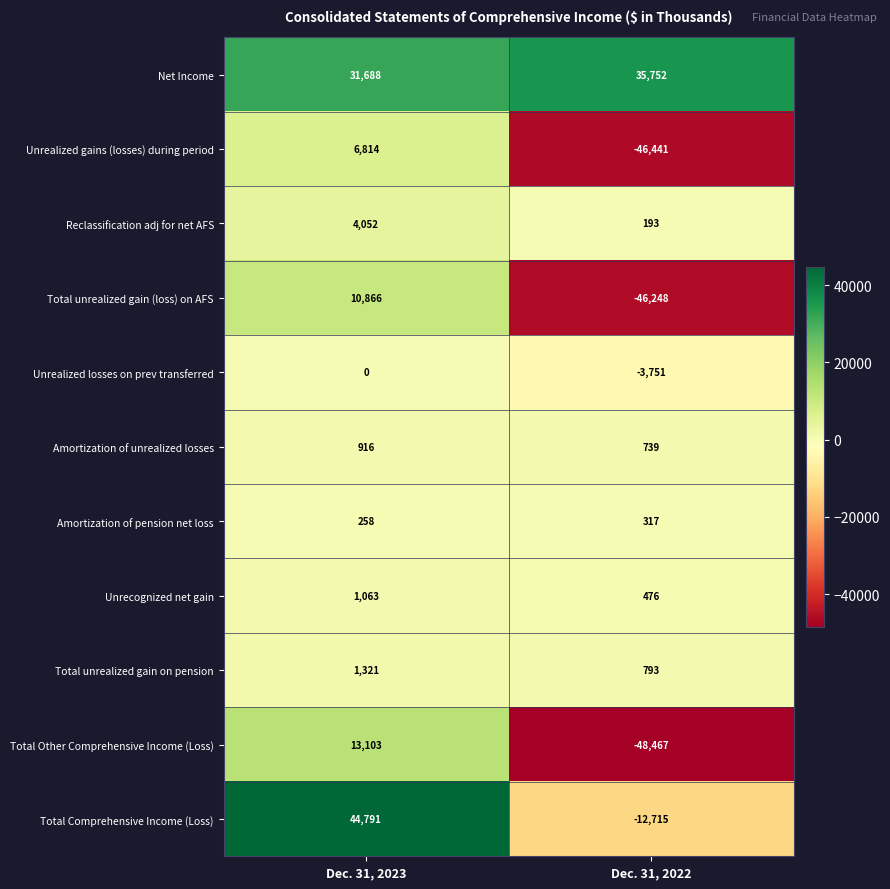

Where is Reclassification adj for net AFS nearest to the value 2122?

Dec. 31, 2022